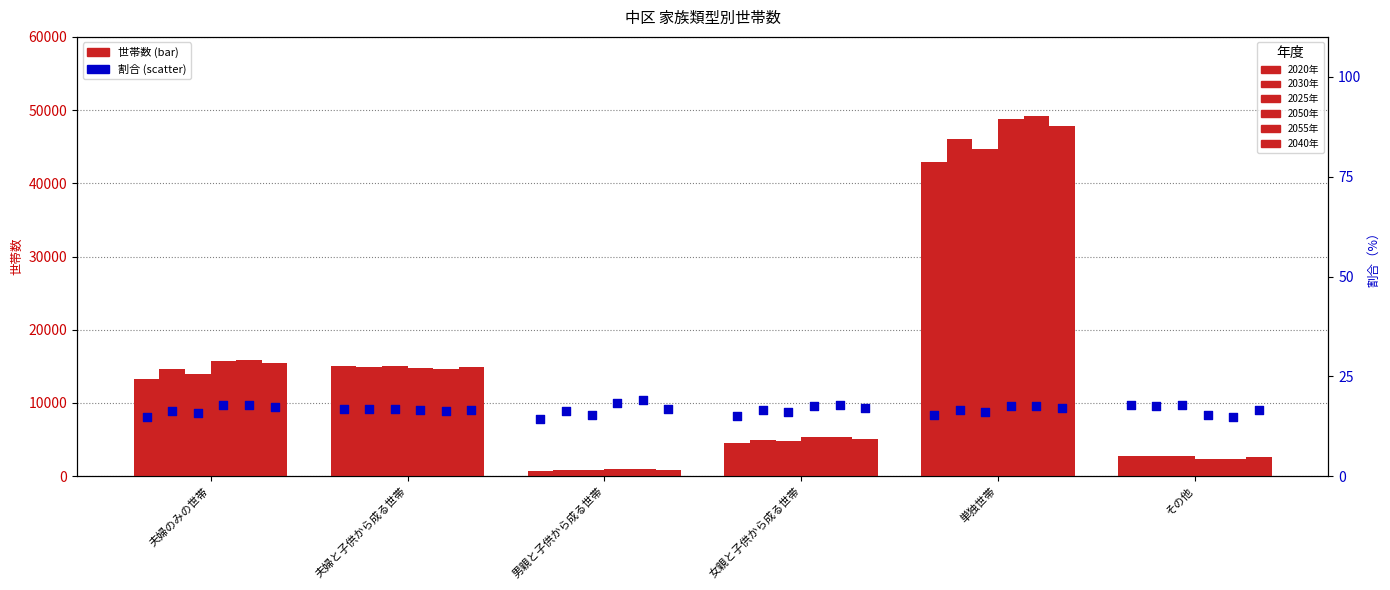

Which series has the widest spread of Y values?

2055年